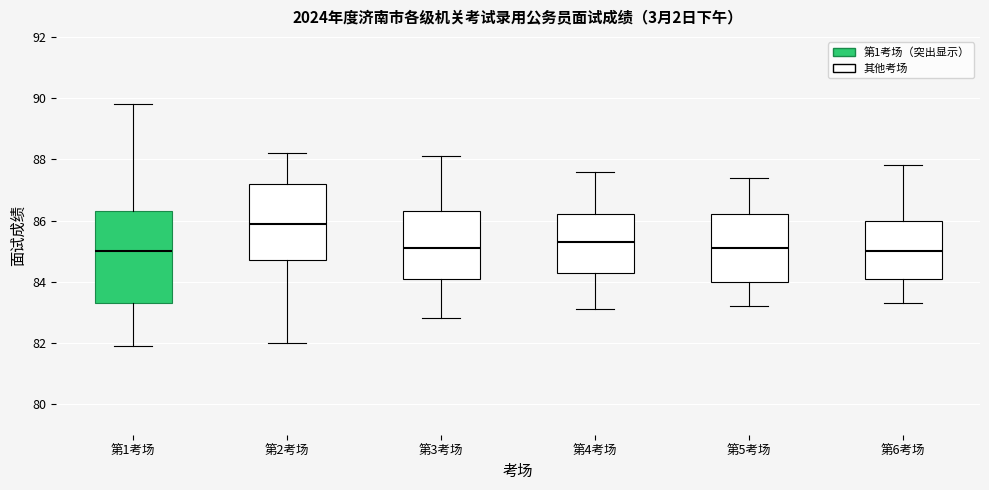

Comparing the boxes themselves (not the whiskers), which one is the tallest?

第1考场